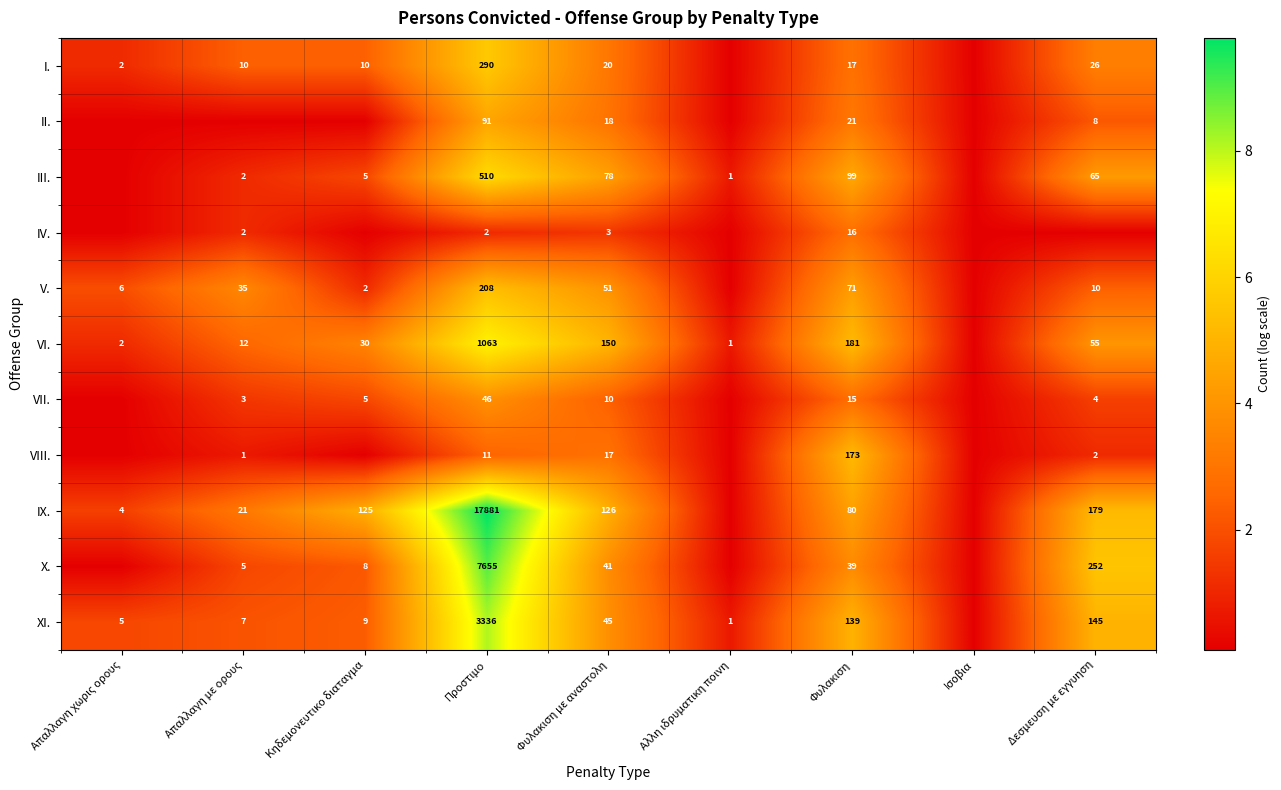

Rank the series by their maximum value, from highest to lowest.

IX., X., XI., VI., III., I., V., VIII., II., VII., IV.